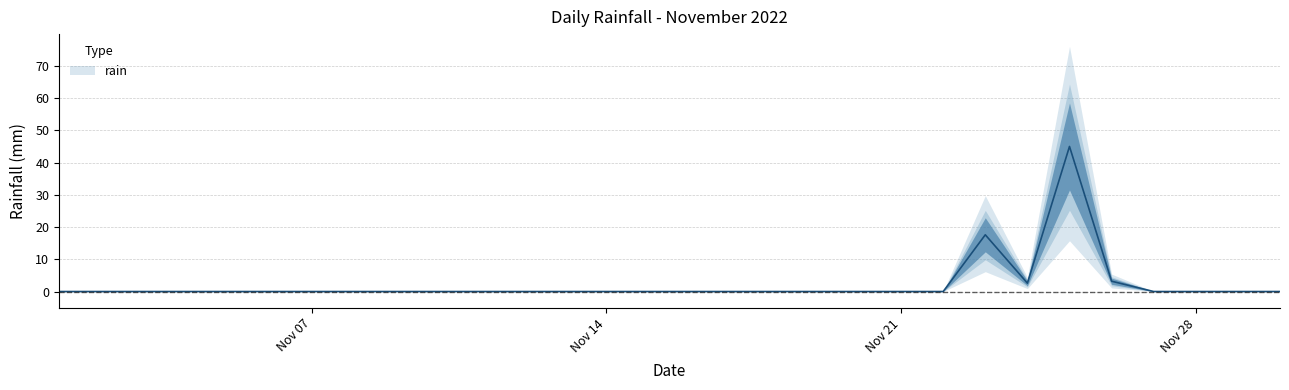

How many lines are shown in the chart?

1